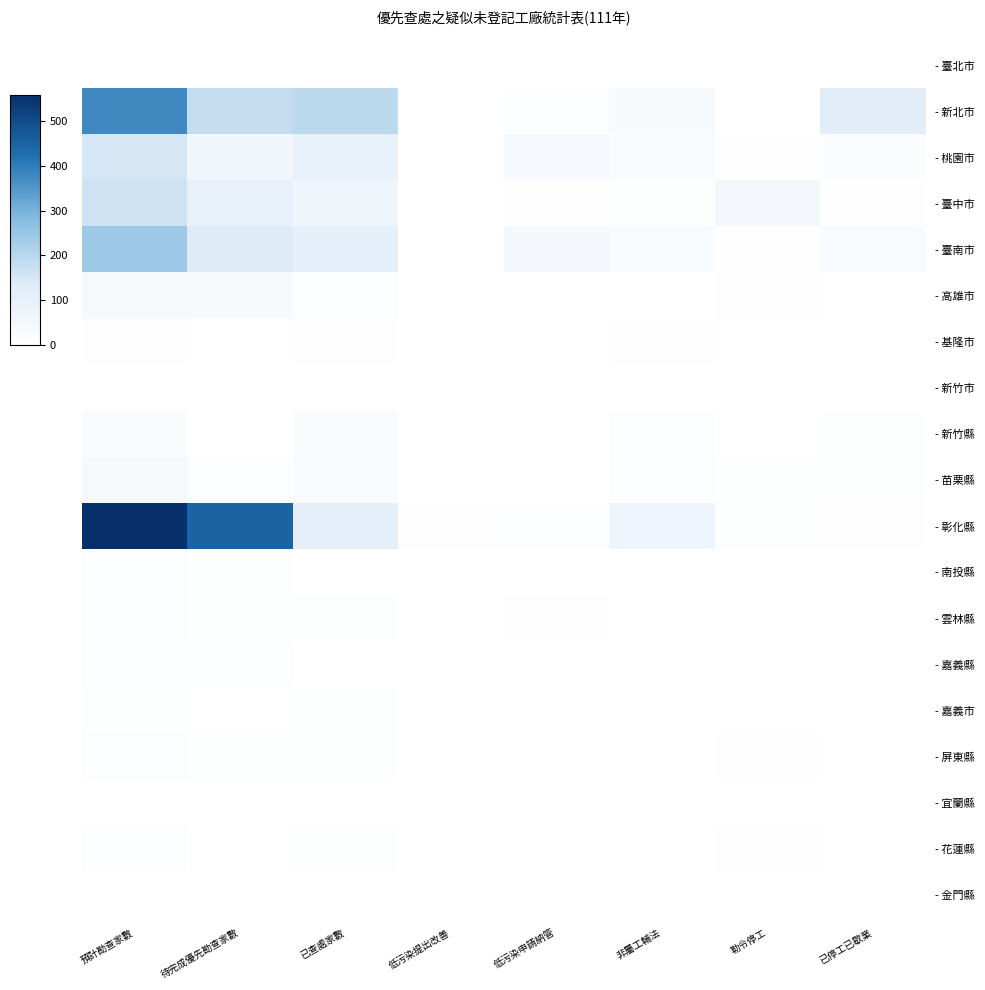

Reading right to left, extract all data points from this chart.

- 臺北市: 已停工已歇業=0	勒令停工=0	非屬工輔法=2	低污染申請納管=0	低污染提出改善=0	已查處家數=2	待完成優先勘查家數=0	預計勘查家數=2
- 新北市: 已停工已歇業=122	勒令停工=0	非屬工輔法=32	低污染申請納管=14	低污染提出改善=1	已查處家數=193	待完成優先勘查家數=182	預計勘查家數=375
- 桃園市: 已停工已歇業=20	勒令停工=4	非屬工輔法=22	低污染申請納管=37	低污染提出改善=0	已查處家數=94	待完成優先勘查家數=59	預計勘查家數=153
- 臺中市: 已停工已歇業=3	勒令停工=48	非屬工輔法=6	低污染申請納管=3	低污染提出改善=0	已查處家數=68	待完成優先勘查家數=97	預計勘查家數=165
- 臺南市: 已停工已歇業=29	勒令停工=4	非屬工輔法=28	低污染申請納管=44	低污染提出改善=1	已查處家數=111	待完成優先勘查家數=133	預計勘查家數=244
- 高雄市: 已停工已歇業=0	勒令停工=3	非屬工輔法=1	低污染申請納管=2	低污染提出改善=0	已查處家數=10	待完成優先勘查家數=31	預計勘查家數=41
- 基隆市: 已停工已歇業=0	勒令停工=0	非屬工輔法=3	低污染申請納管=0	低污染提出改善=0	已查處家數=3	待完成優先勘查家數=0	預計勘查家數=3
- 新竹市: 已停工已歇業=0	勒令停工=0	非屬工輔法=2	低污染申請納管=0	低污染提出改善=0	已查處家數=2	待完成優先勘查家數=0	預計勘查家數=2
- 新竹縣: 已停工已歇業=7	勒令停工=0	非屬工輔法=10	低污染申請納管=1	低污染提出改善=0	已查處家數=25	待完成優先勘查家數=0	預計勘查家數=25
- 苗栗縣: 已停工已歇業=5	勒令停工=6	非屬工輔法=9	低污染申請納管=2	低污染提出改善=0	已查處家數=23	待完成優先勘查家數=15	預計勘查家數=38
- 彰化縣: 已停工已歇業=3	勒令停工=7	非屬工輔法=70	低污染申請納管=10	低污染提出改善=3	已查處家數=109	待完成優先勘查家數=449	預計勘查家數=558
- 南投縣: 已停工已歇業=0	勒令停工=1	非屬工輔法=0	低污染申請納管=1	低污染提出改善=0	已查處家數=2	待完成優先勘查家數=7	預計勘查家數=9
- 雲林縣: 已停工已歇業=0	勒令停工=0	非屬工輔法=2	低污染申請納管=3	低污染提出改善=0	已查處家數=7	待完成優先勘查家數=6	預計勘查家數=13
- 嘉義縣: 已停工已歇業=0	勒令停工=0	非屬工輔法=0	低污染申請納管=2	低污染提出改善=0	已查處家數=2	待完成優先勘查家數=9	預計勘查家數=11
- 嘉義市: 已停工已歇業=2	勒令停工=0	非屬工輔法=1	低污染申請納管=1	低污染提出改善=1	已查處家數=5	待完成優先勘查家數=0	預計勘查家數=5
- 屏東縣: 已停工已歇業=1	勒令停工=4	非屬工輔法=0	低污染申請納管=0	低污染提出改善=0	已查處家數=5	待完成優先勘查家數=7	預計勘查家數=12
- 宜蘭縣: 已停工已歇業=0	勒令停工=0	非屬工輔法=1	低污染申請納管=0	低污染提出改善=0	已查處家數=1	待完成優先勘查家數=0	預計勘查家數=1
- 花蓮縣: 已停工已歇業=0	勒令停工=3	非屬工輔法=2	低污染申請納管=1	低污染提出改善=0	已查處家數=7	待完成優先勘查家數=2	預計勘查家數=9
- 金門縣: 已停工已歇業=0	勒令停工=0	非屬工輔法=0	低污染申請納管=1	低污染提出改善=0	已查處家數=1	待完成優先勘查家數=0	預計勘查家數=1